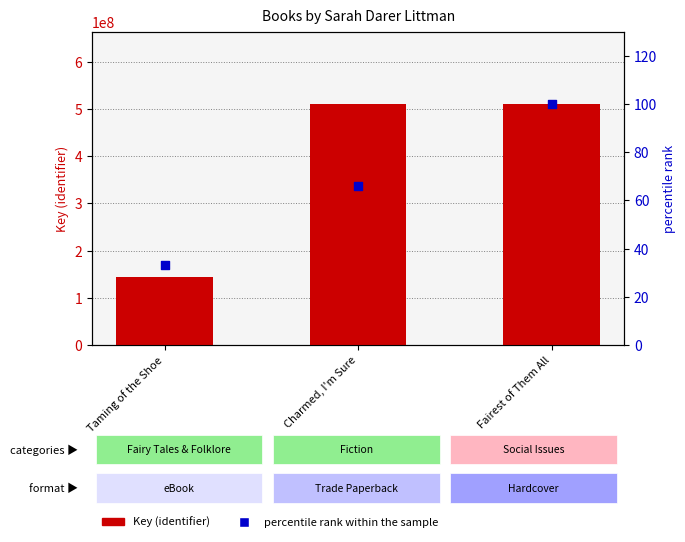

What are all the series names shown in the legend?

Key (identifier), percentile rank within the sample